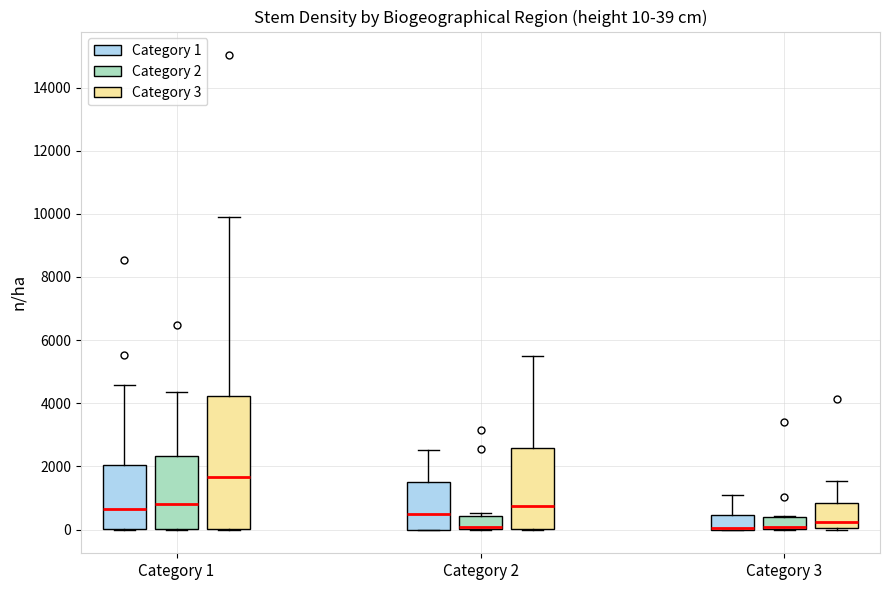

Which box is the tallest, from its lower edge to its upper edge?

Category 1 (Category 3)